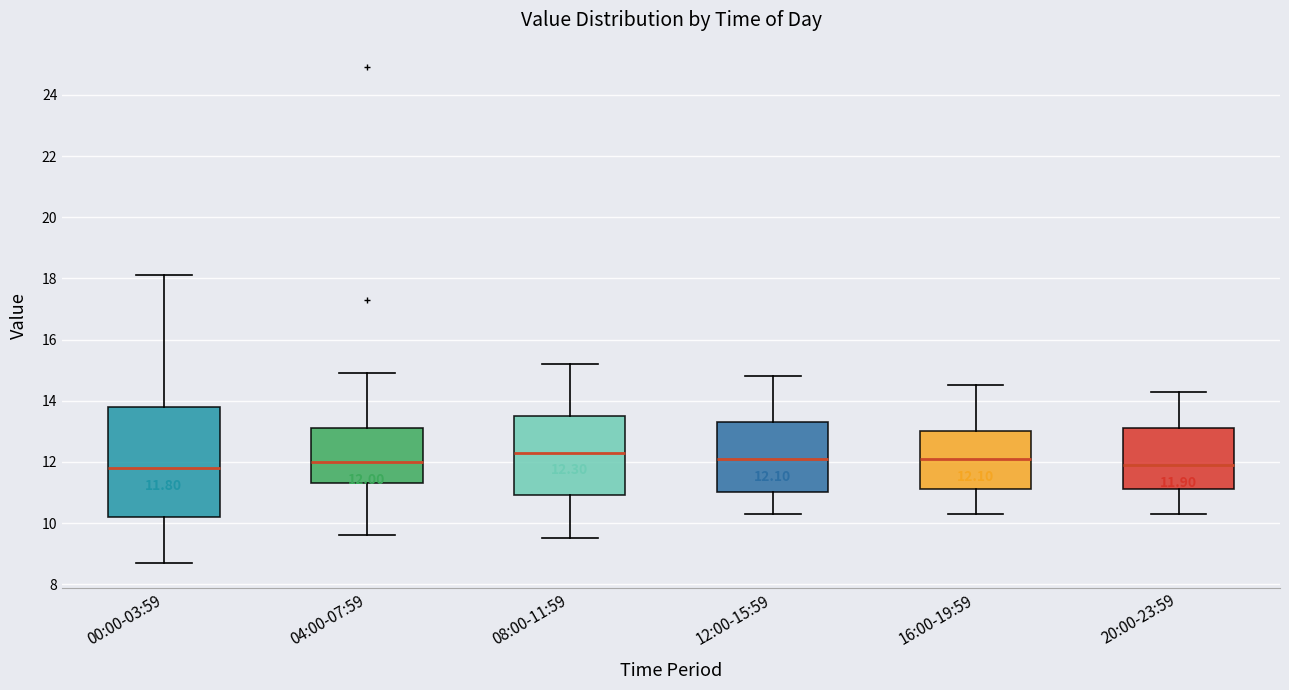

Comparing the boxes themselves (not the whiskers), which one is the tallest?

00:00-03:59